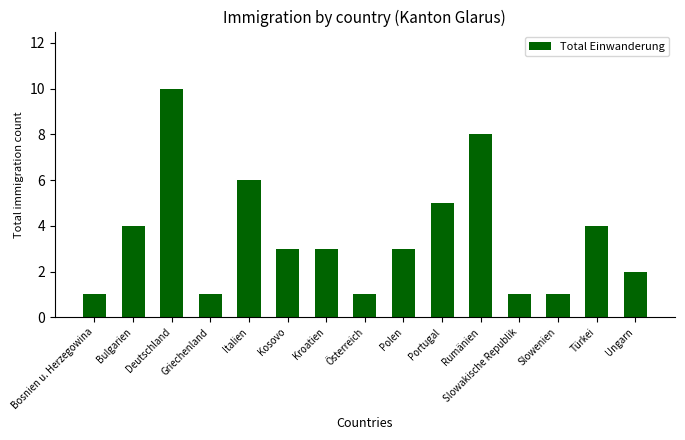

What is the label of the 1st bar from the left?

Bosnien u. Herzegowina